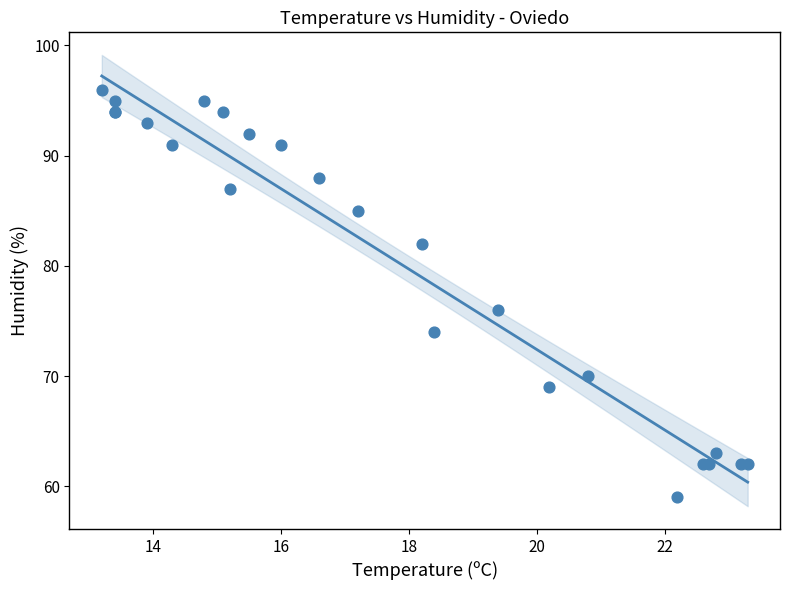

What Y value in the scatter plot is closest to 77?

76